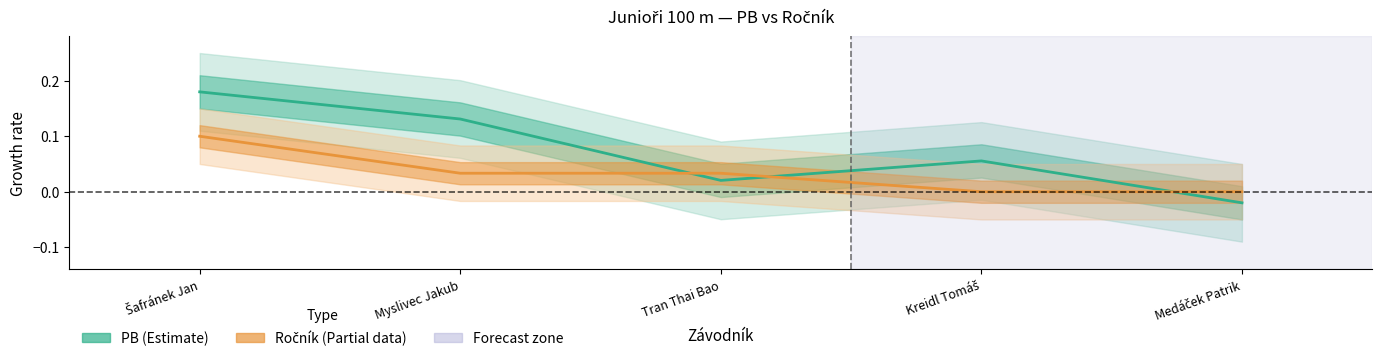

What is the sum of all Ročník (Partial estimate) values?

0.2